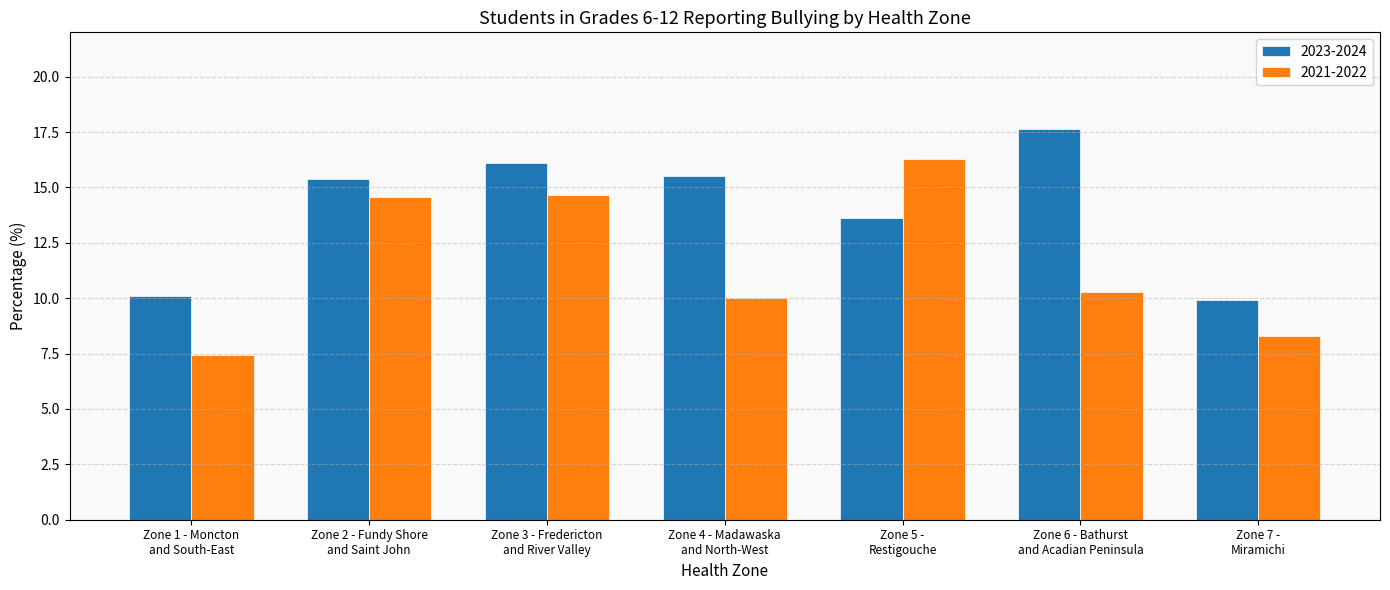

What is the label of the 4th bar from the left?

Zone 4 - Madawaska
and North-West